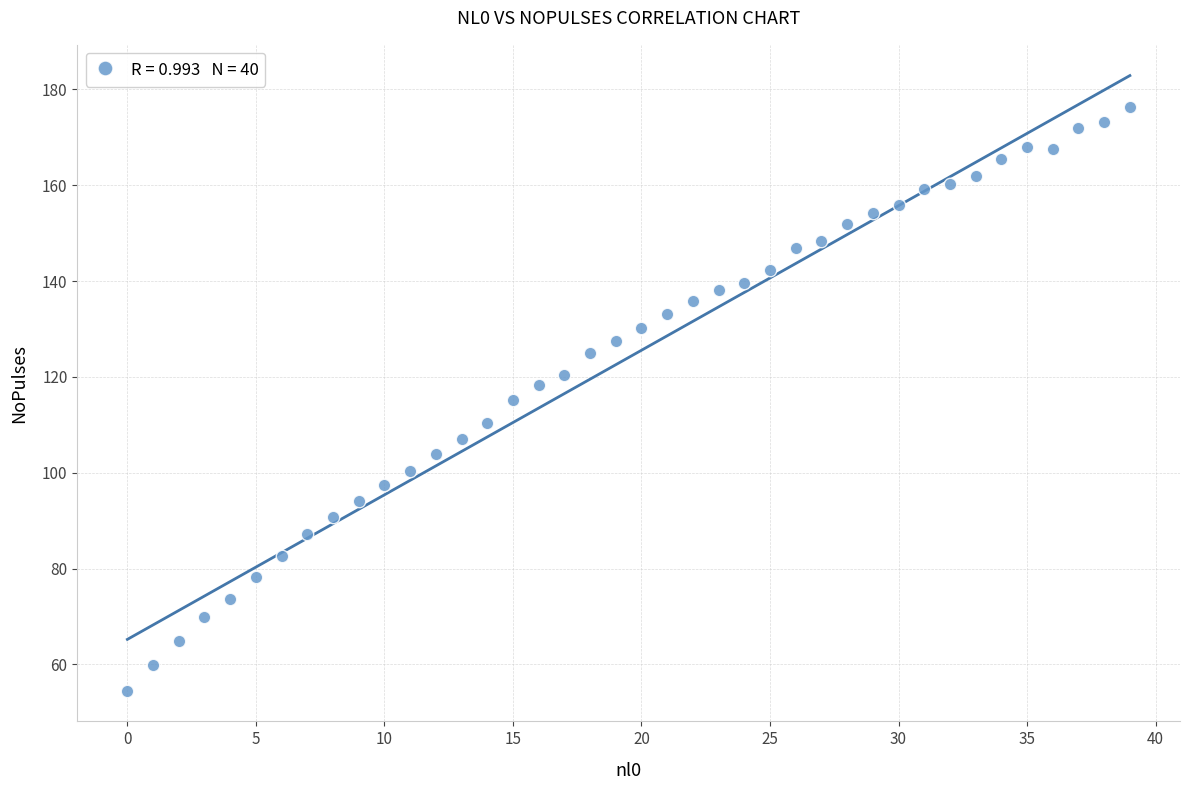

What is the range of Y values (max minus min)?

121.7